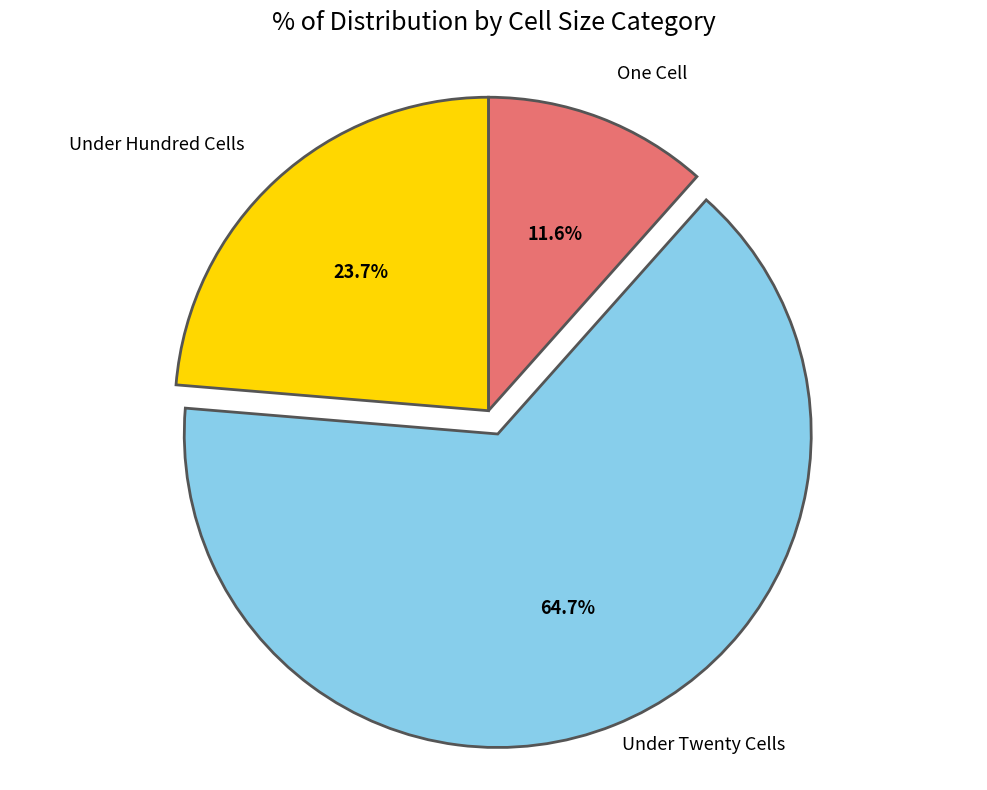

Count the number of slices in the pie.

3